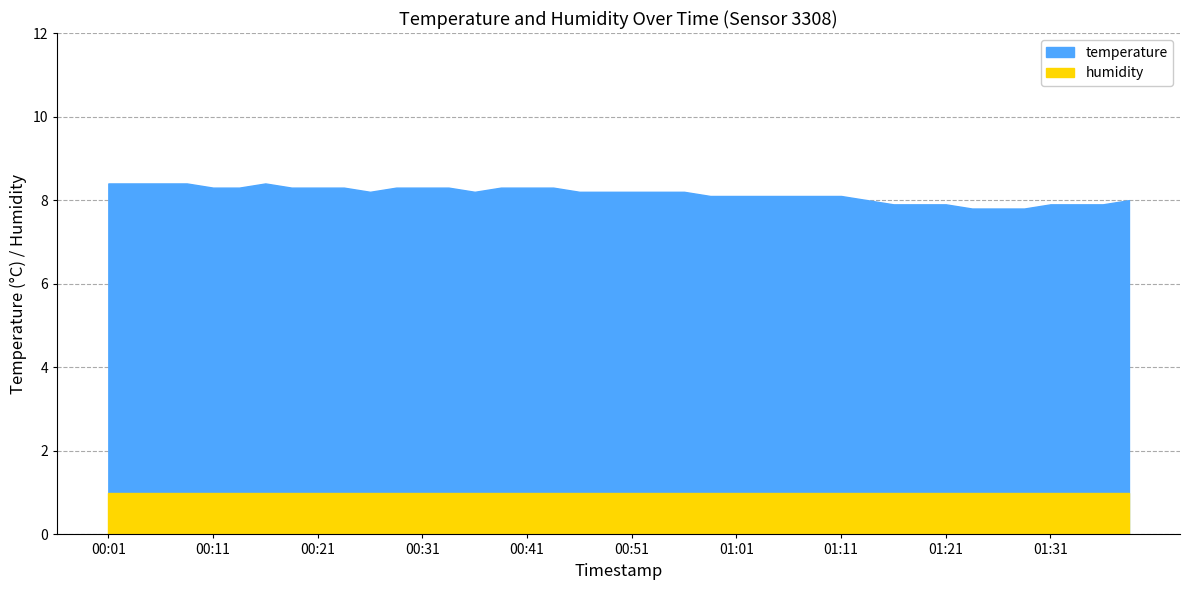

What is the label of the 13th point from the right?

01:09